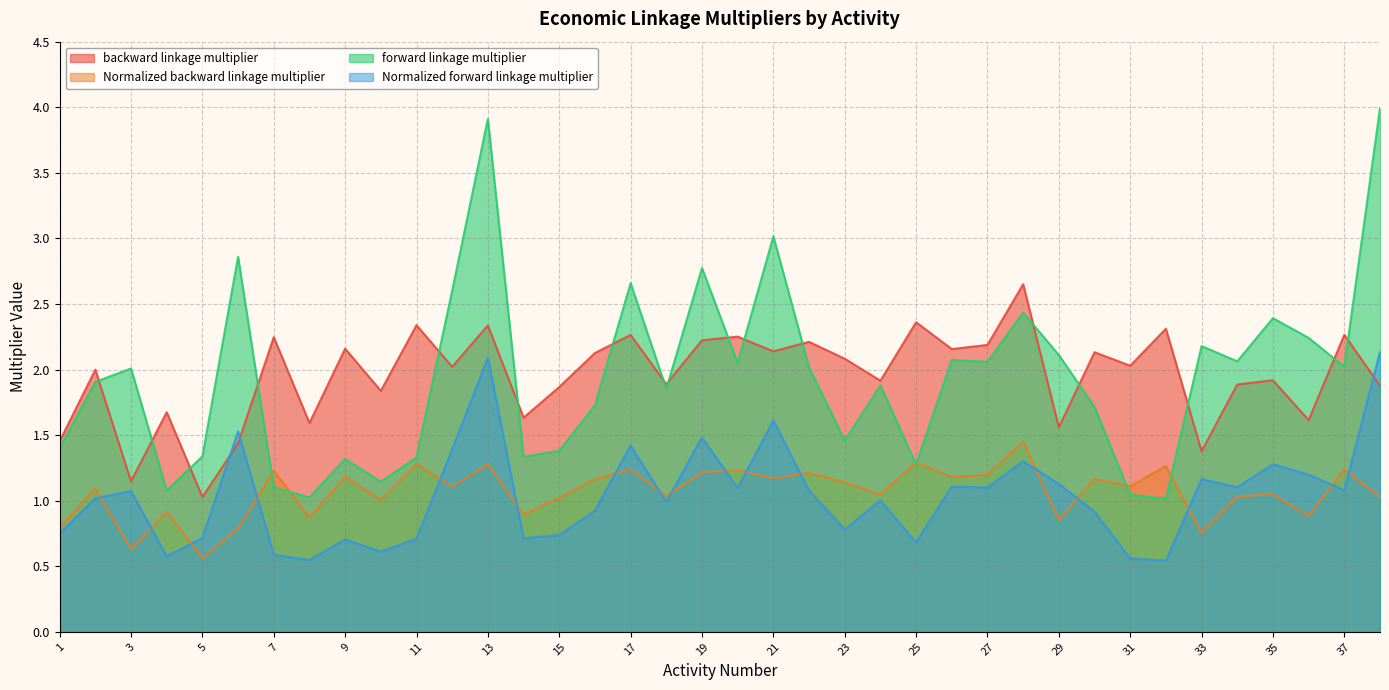

What is the difference between the forward linkage multiplier values at 33 and 5?

0.8